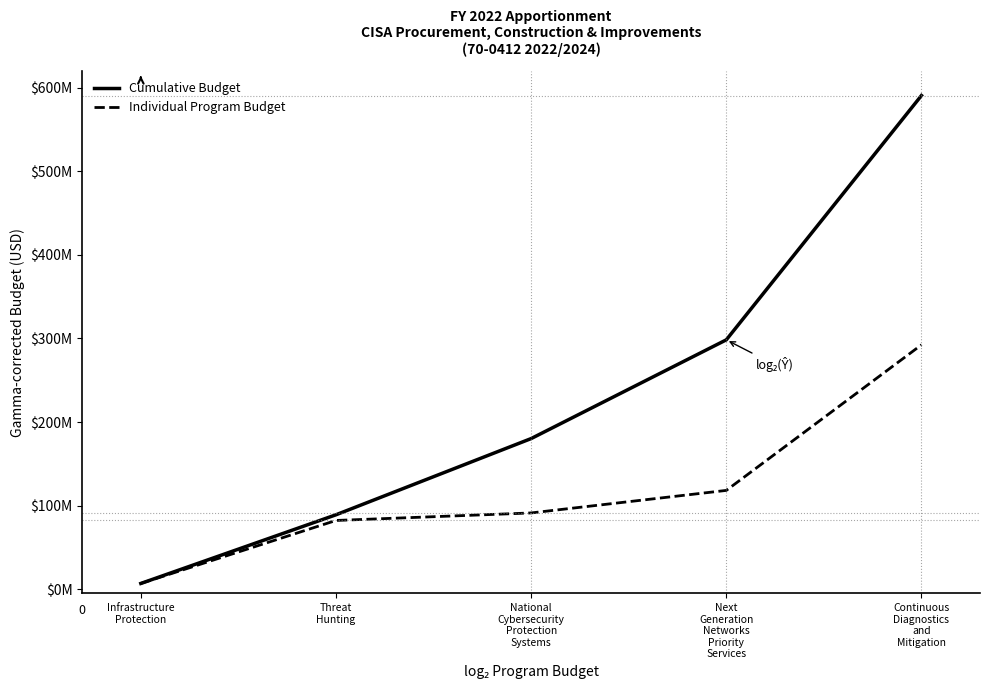

True or false: Cumulative Budget and Individual Program Budget cross at least once.

False